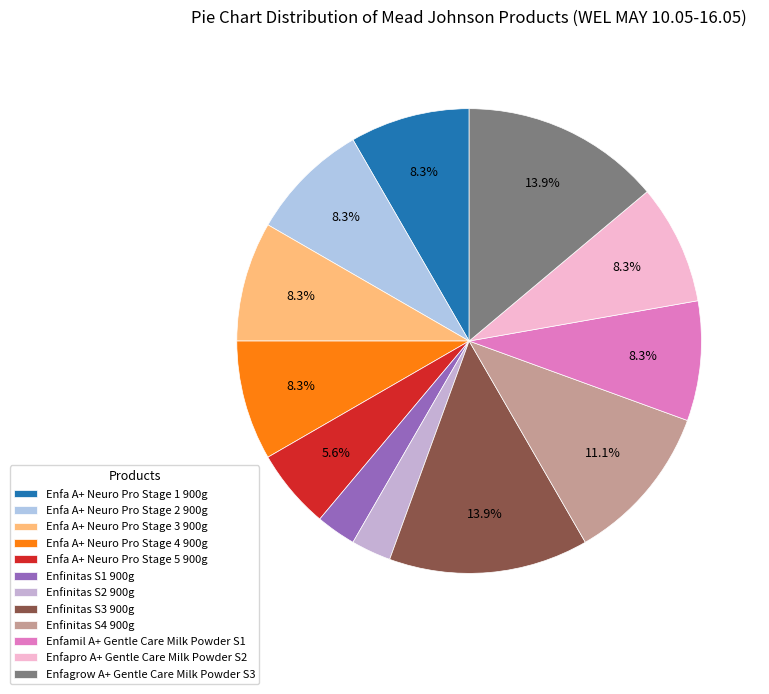

How many segments does this pie chart have?

12